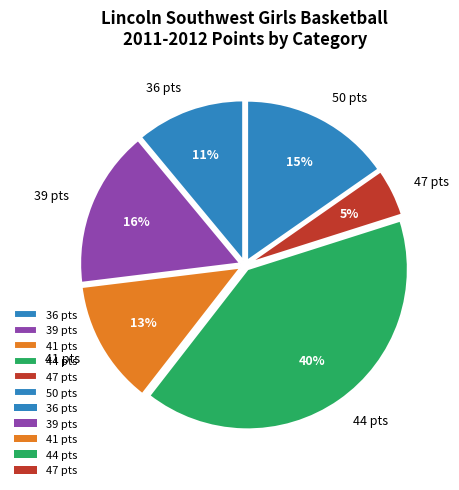

Does 39 pts account for over 50% of the chart?

No